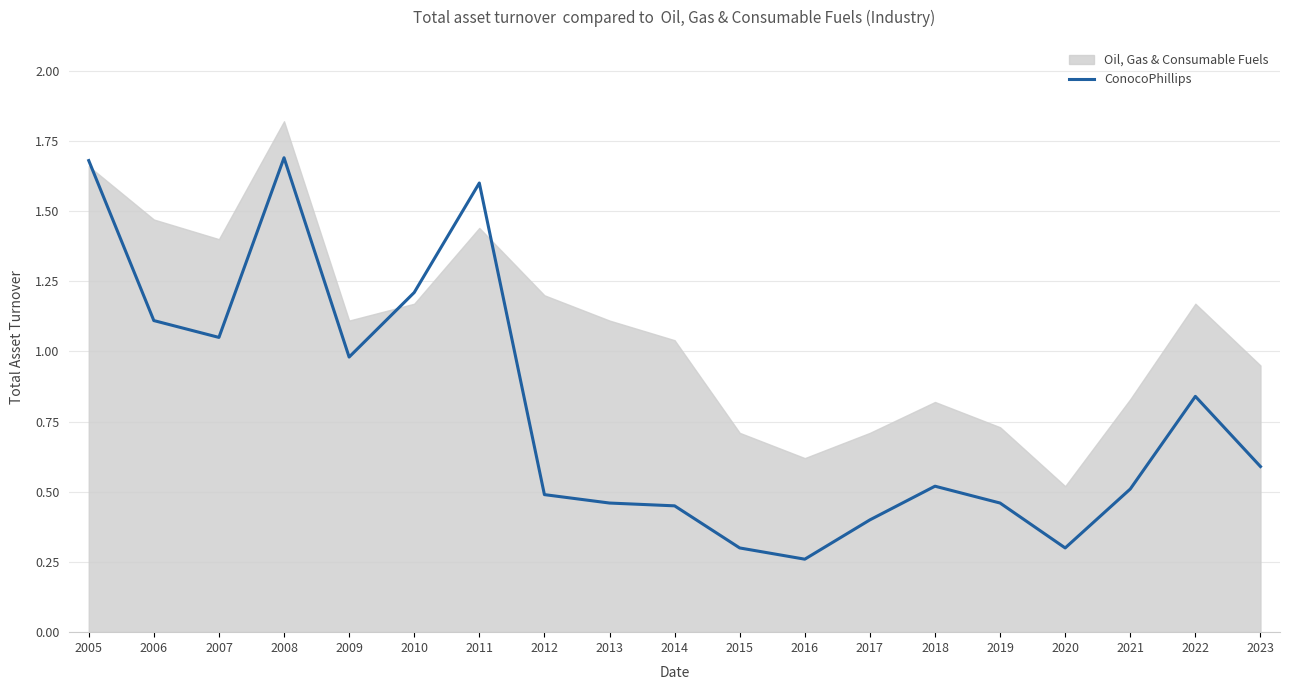

What is the difference between the values at 2016 and 2006?

0.9